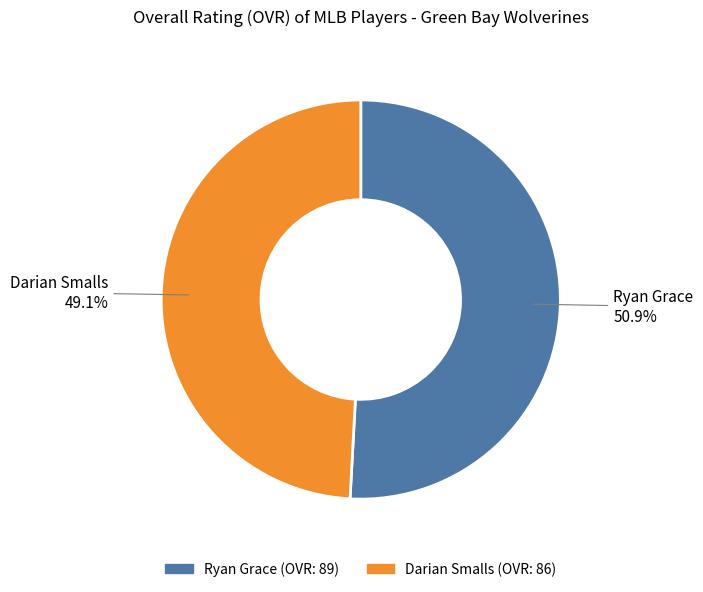

The Darian Smalls slice represents 35% of the pie. True or false?

False